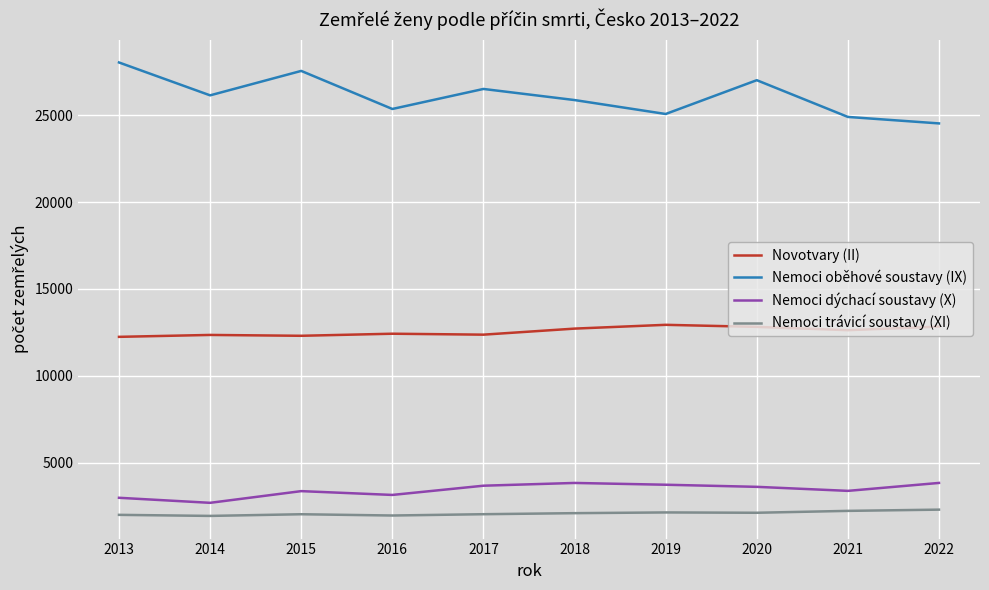

What is the lowest value of the Nemoci oběhové soustavy (IX) series?

24523